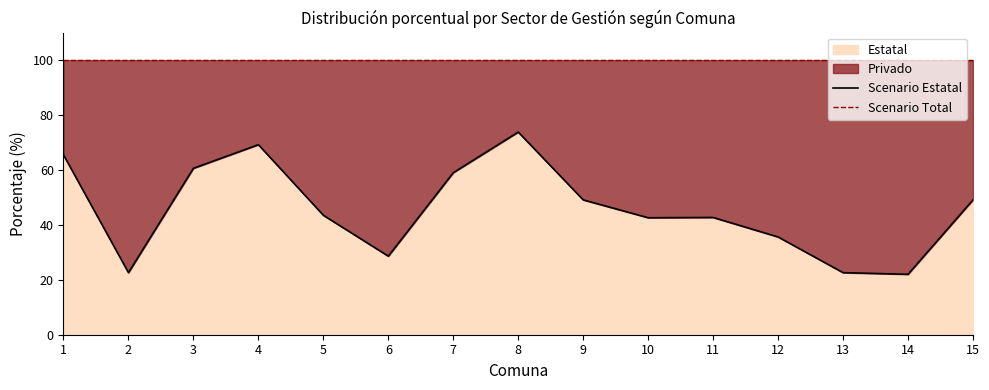

What is the approximate value of Scenario Total at 13?

100.0